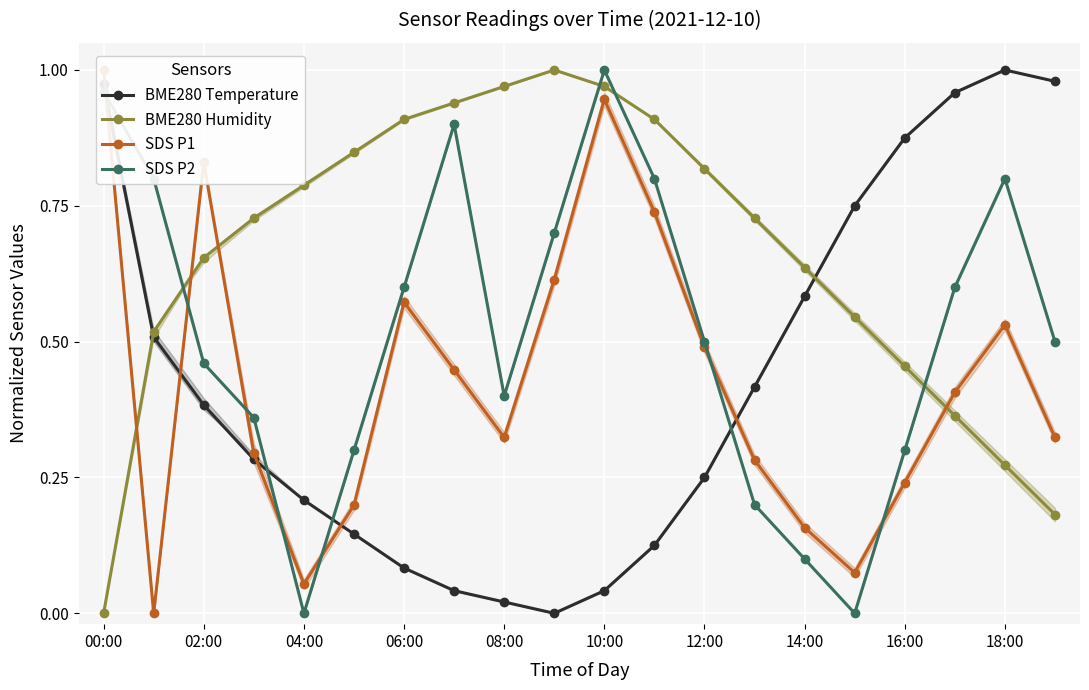

True or false: BME280 Temperature and SDS P2 cross at least once.

True